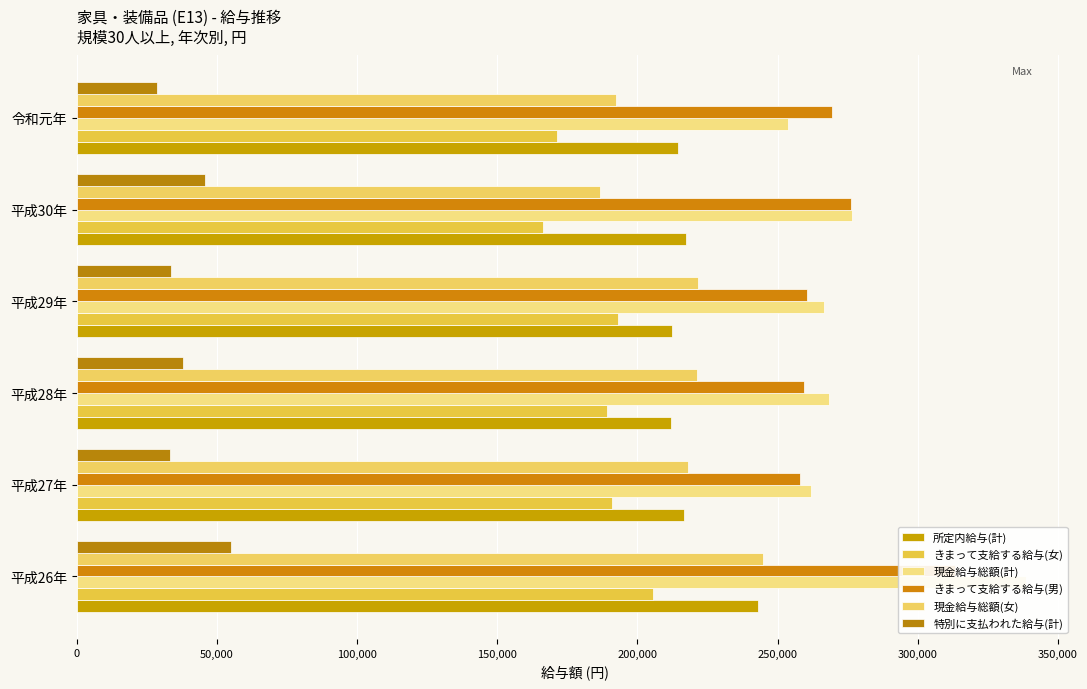

The 現金給与総額(女) series shows 186469 at 200,000. True or false?

True